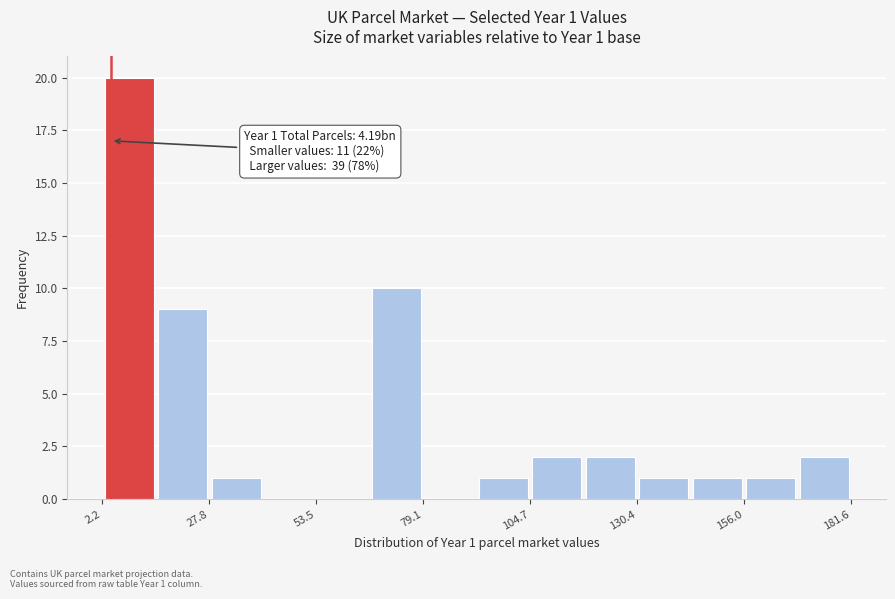

Read against the x-axis, roughly where is the centre of the tallest bar?

10